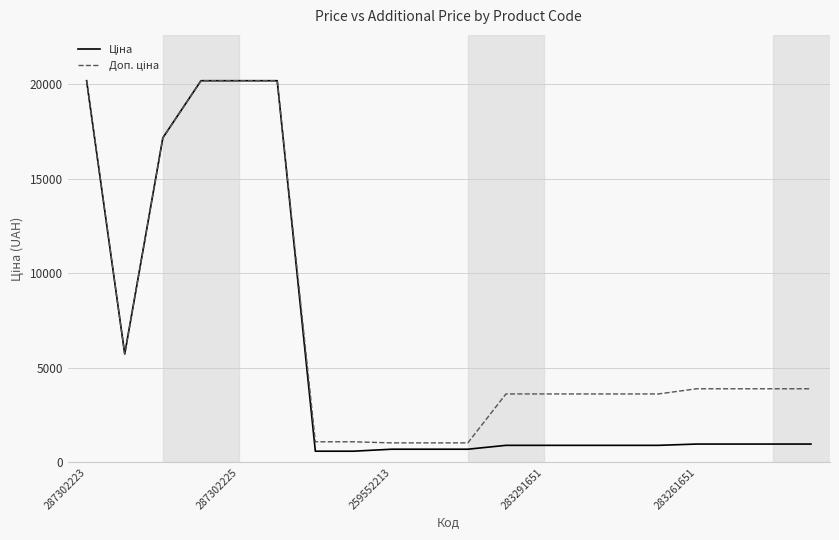

What is the maximum value shown in the chart?

20186.0